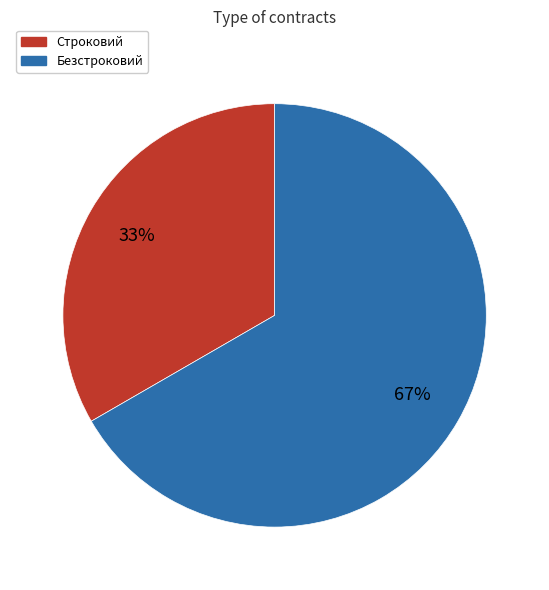

To the nearest percent, what is the average slice percentage?

50%